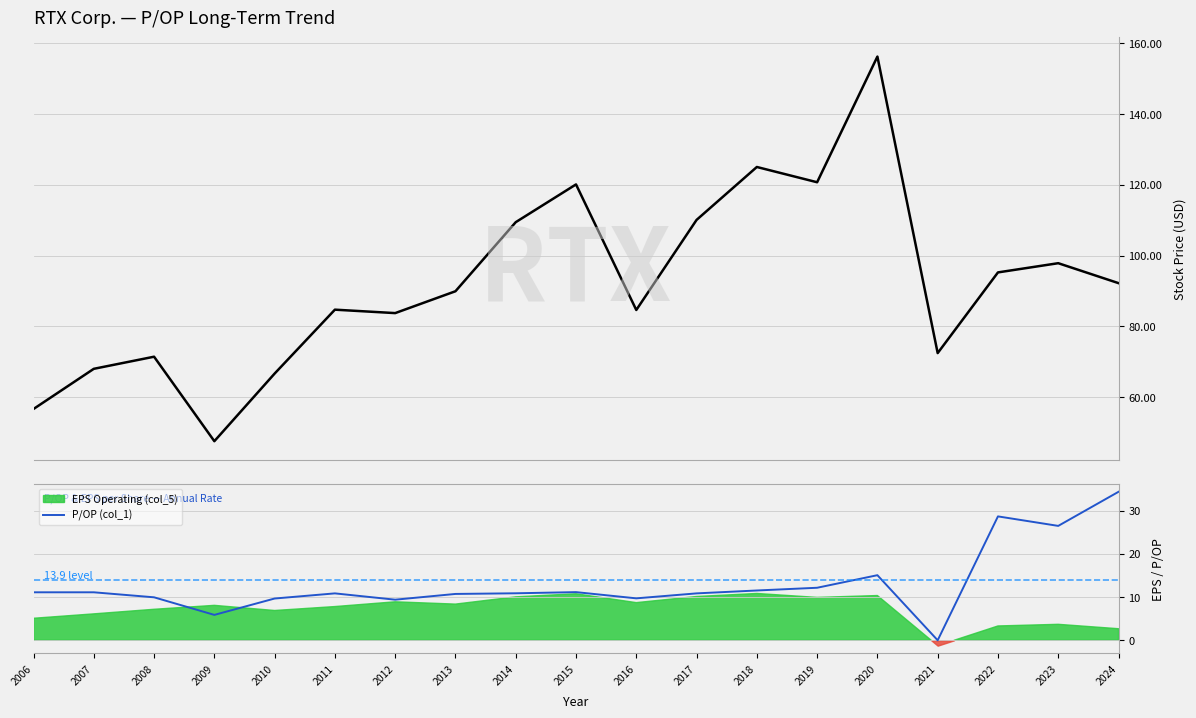

Which has a higher value, 2015 or 2009?

2015